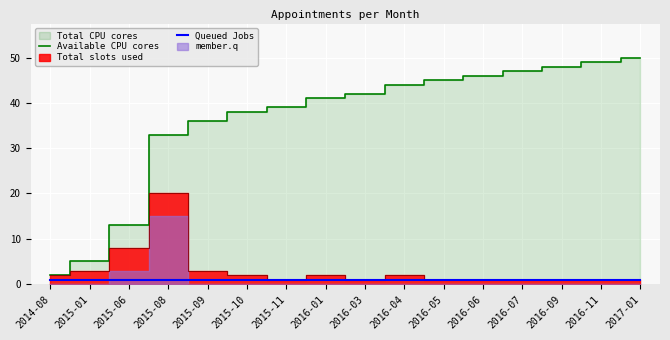

At which label is Queued Jobs closest to 1?

2014-08